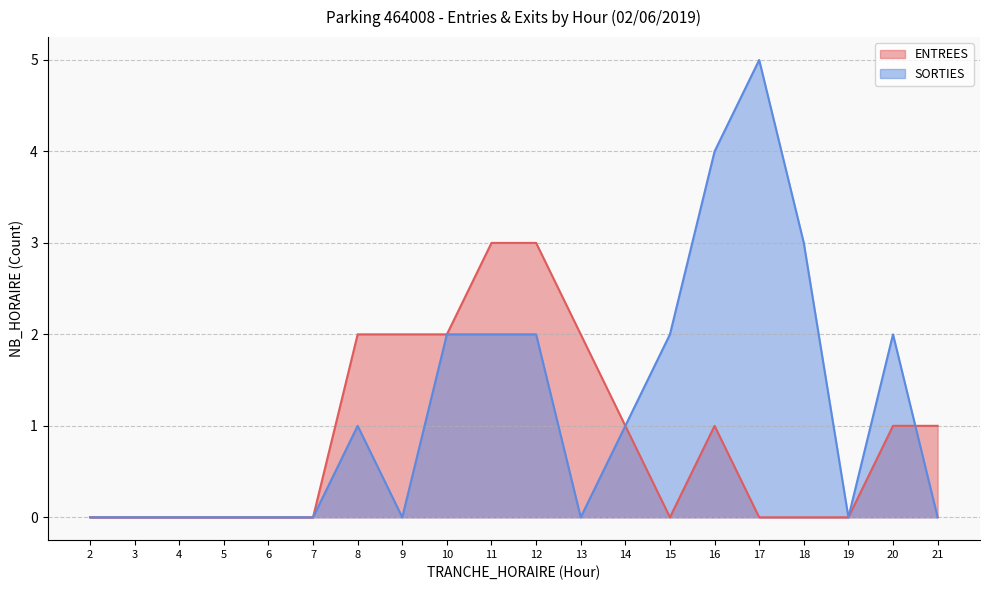

Does the chart have visible grid lines?

Yes